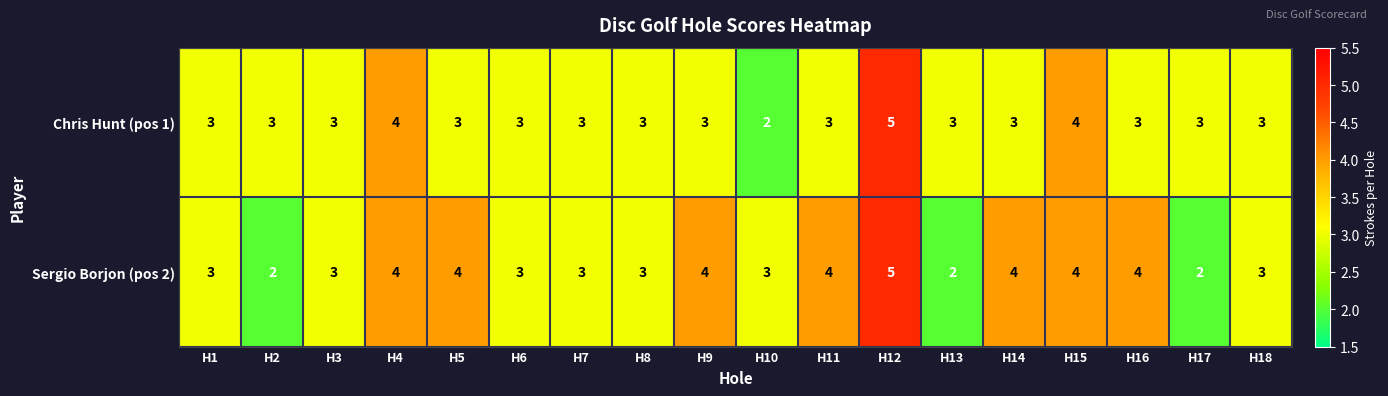

What is the approximate value of Chris Hunt (pos 1) at H4?

4